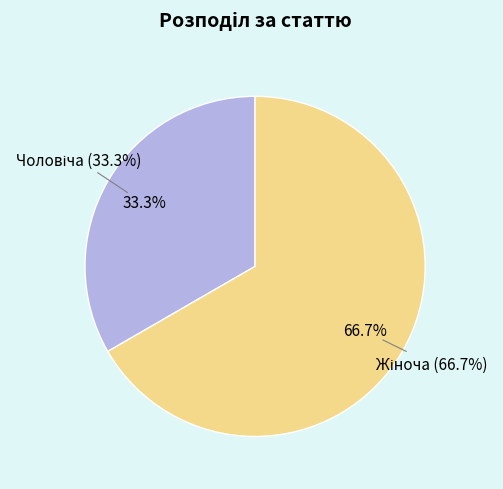

How many segments does this pie chart have?

2